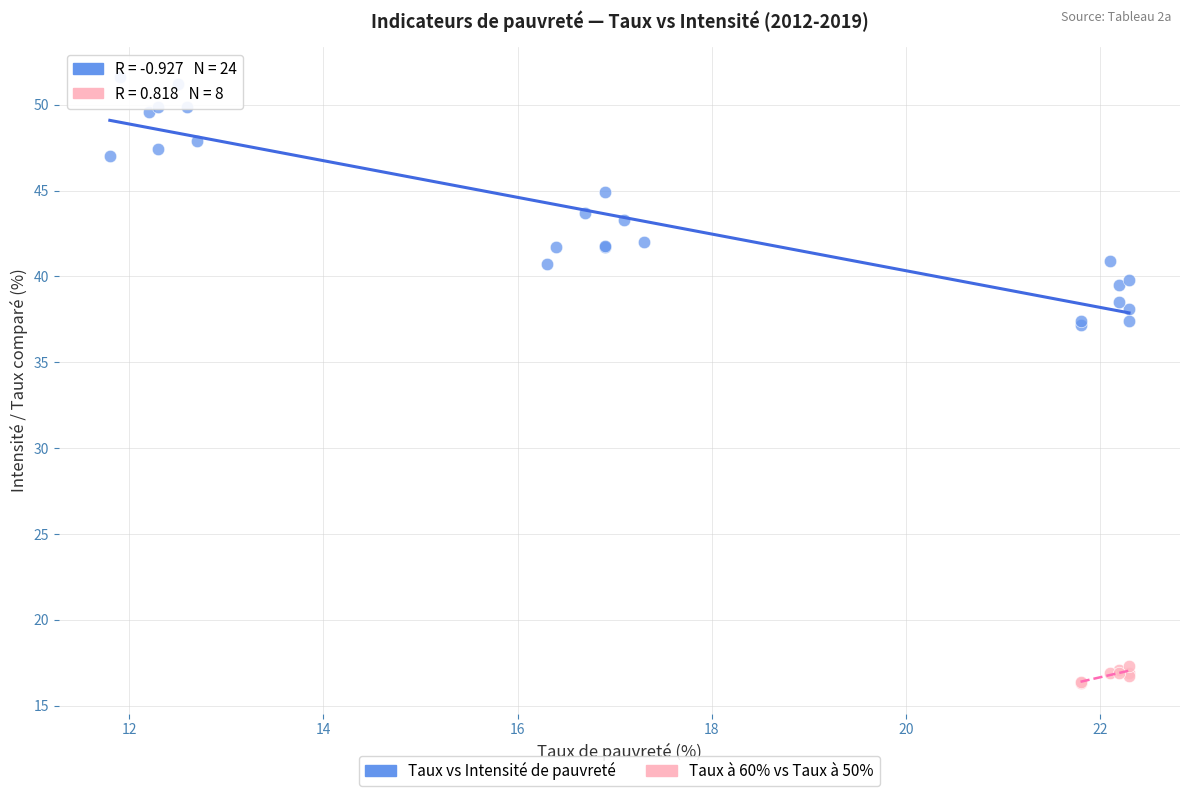

Which series has the widest spread of Y values?

Taux vs Intensité de pauvreté